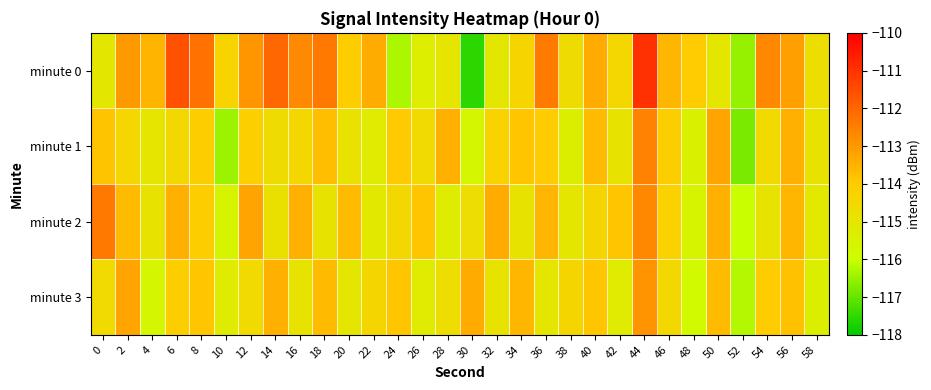

Reading left to right, what are all the values shown in this chart?

minute 0: 0=-115.1	2=-113.0	4=-113.5	6=-111.6	8=-112.2	10=-114.3	12=-112.9	14=-112.1	16=-112.7	18=-112.4	20=-114.0	22=-113.4	24=-116.3	26=-115.3	28=-115.0	30=-117.5	32=-115.1	34=-114.3	36=-112.4	38=-114.6	40=-113.3	42=-114.4	44=-111.0	46=-113.6	48=-114.0	50=-115.0	52=-116.5	54=-112.7	56=-113.1	58=-114.7
minute 1: 0=-113.9	2=-114.4	4=-115.0	6=-114.5	8=-114.1	10=-116.5	12=-114.1	14=-114.6	16=-114.4	18=-113.7	20=-114.9	22=-115.2	24=-114.0	26=-114.6	28=-113.5	30=-115.7	32=-114.2	34=-113.9	36=-114.0	38=-115.3	40=-113.7	42=-114.9	44=-112.6	46=-114.1	48=-115.5	50=-113.2	52=-116.8	54=-114.6	56=-113.5	58=-114.9
minute 2: 0=-112.3	2=-113.7	4=-114.9	6=-113.5	8=-114.1	10=-115.6	12=-113.2	14=-114.8	16=-113.5	18=-114.9	20=-113.7	22=-115.1	24=-114.5	26=-113.9	28=-115.2	30=-114.7	32=-113.3	34=-114.9	36=-113.6	38=-115.0	40=-114.3	42=-113.9	44=-112.7	46=-114.2	48=-115.6	50=-113.5	52=-116.0	54=-114.9	56=-113.6	58=-115.1
minute 3: 0=-114.6	2=-113.2	4=-115.7	6=-114.1	8=-113.9	10=-115.2	12=-114.6	14=-113.5	16=-114.9	18=-113.7	20=-115.0	22=-114.3	24=-113.9	26=-115.2	28=-114.7	30=-113.3	32=-114.9	34=-113.6	36=-115.0	38=-114.3	40=-113.9	42=-115.2	44=-112.9	46=-114.5	48=-115.8	50=-113.7	52=-116.2	54=-114.0	56=-113.8	58=-115.3